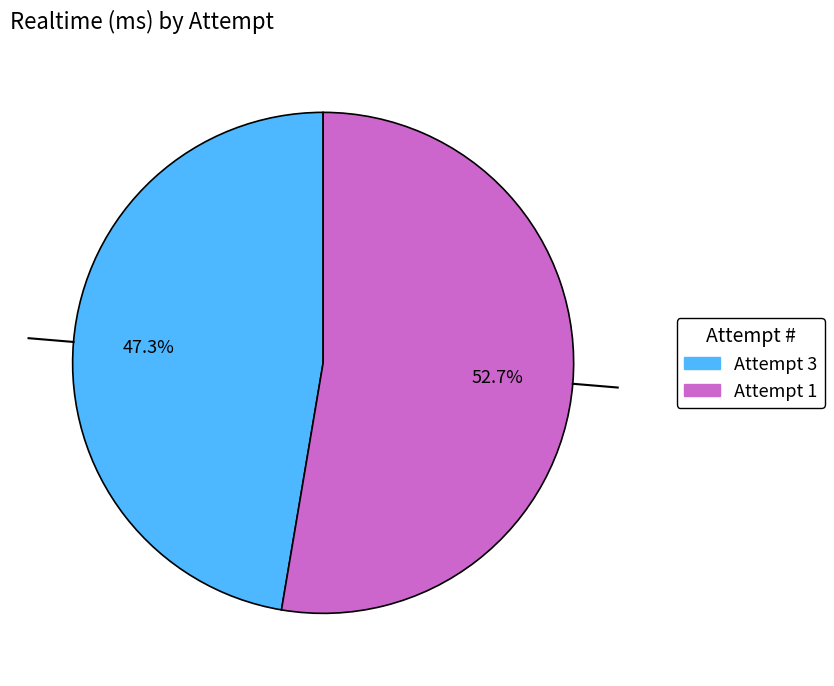

To the nearest percent, what is the average slice percentage?

50%